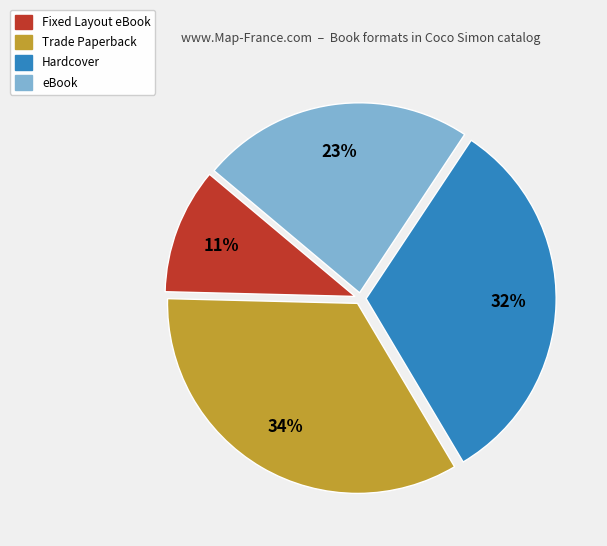

Is there a majority slice in this chart?

No